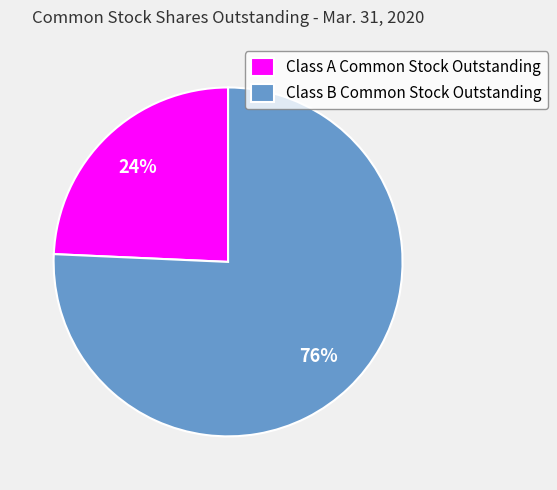

Is the sum of Class B Common Stock Outstanding and Class A Common Stock Outstanding greater than half?

Yes